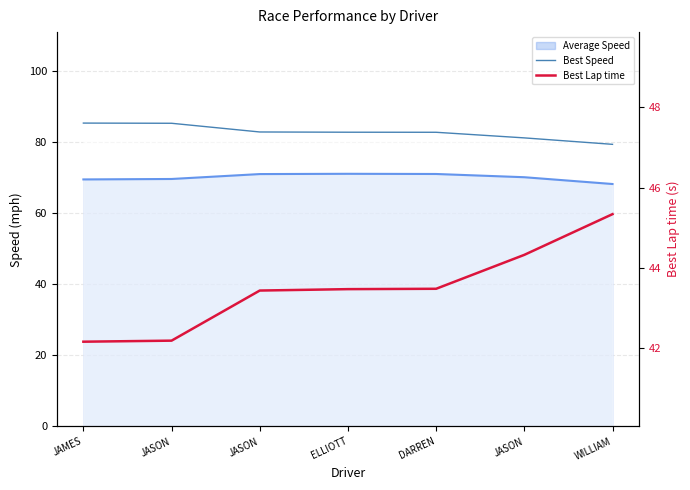

What is the sum of the Best Speed values at JASON and ELLIOTT?

168.1